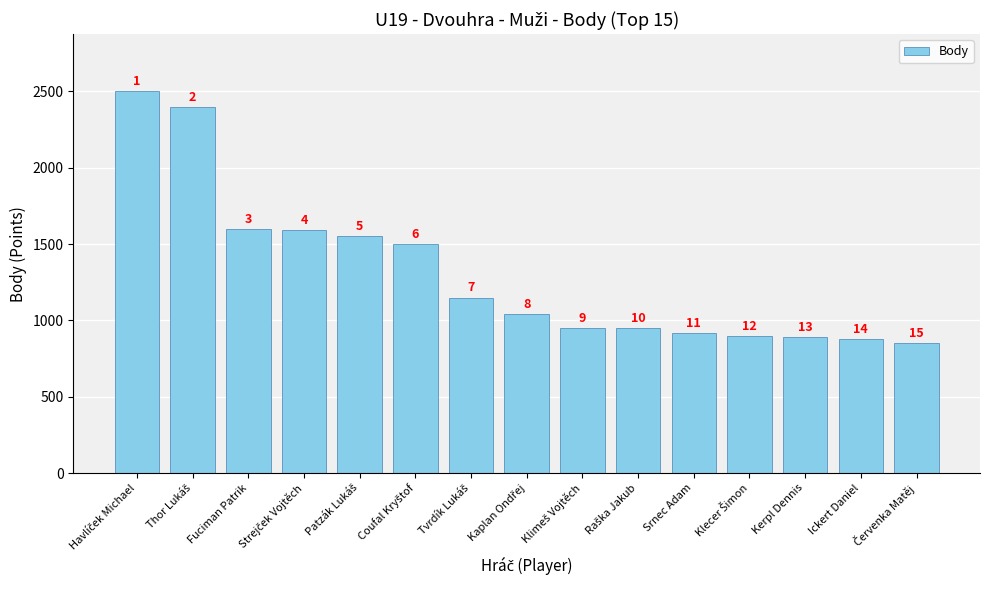

What is the approximate value at Strejček Vojtěch, to the nearest 10?

1590